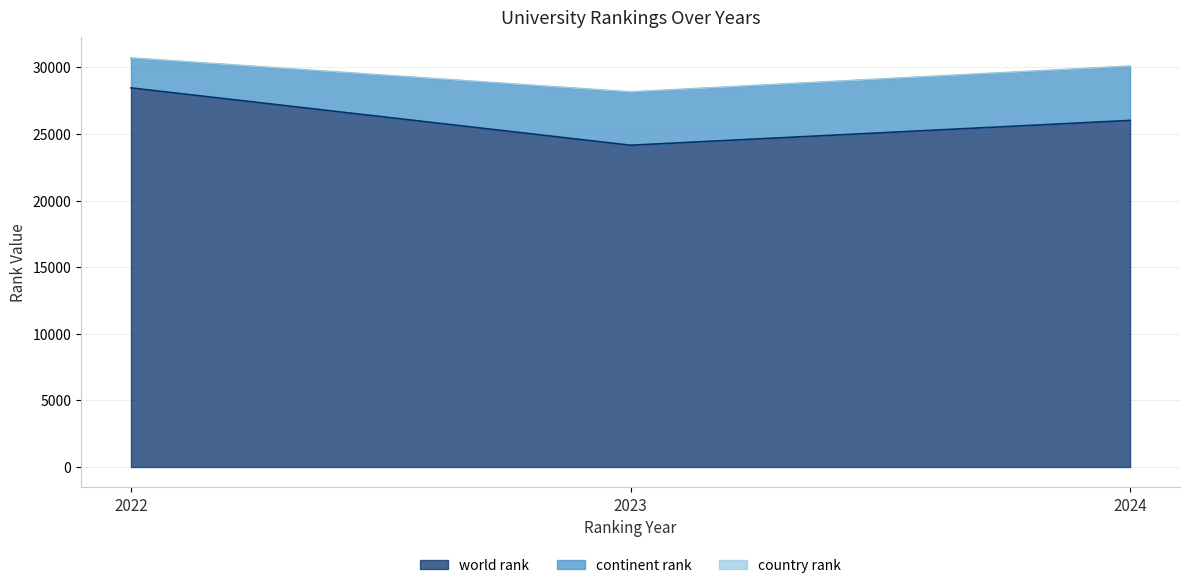

Which series has the widest spread of values?

world rank